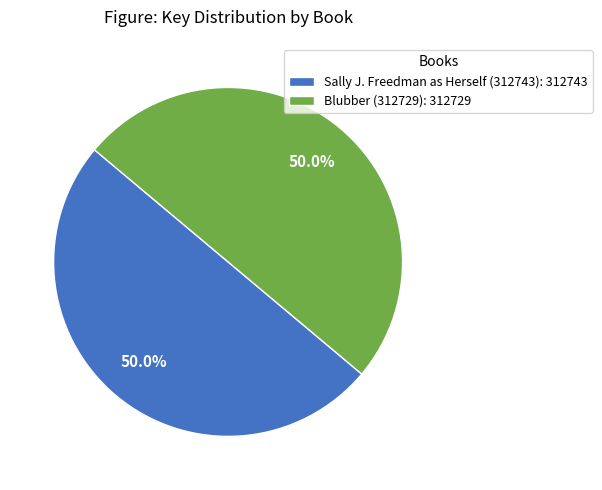

Combined, do Sally J. Freedman as Herself (312743): 312743 and Blubber (312729): 312729 account for over 50%?

Yes